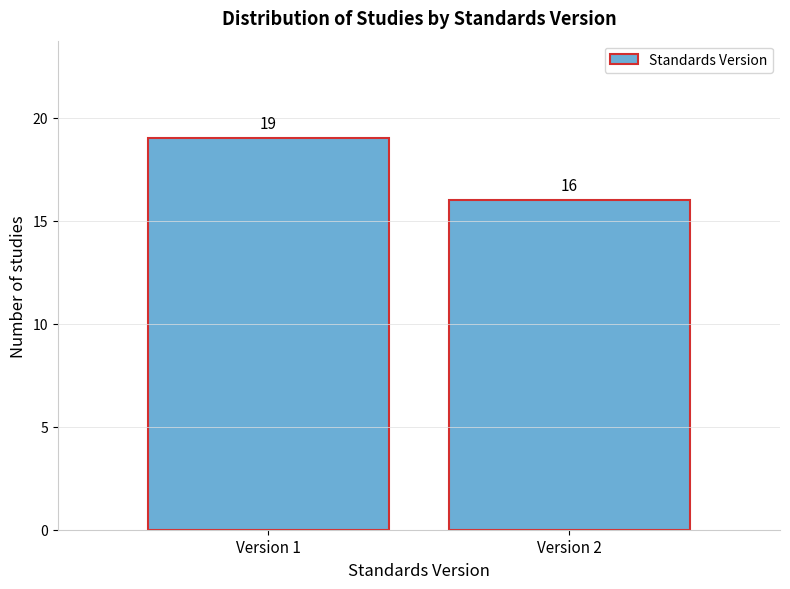

Reading left to right, extract all data points from this chart.

Version 1=19	Version 2=16